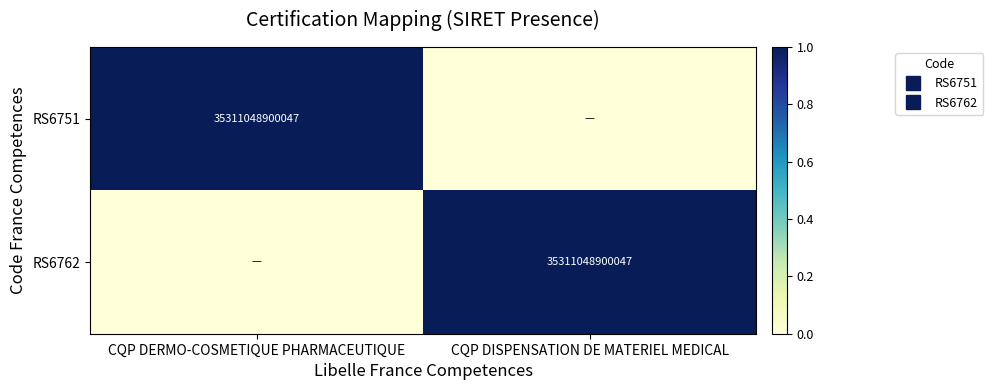

How many positive values does the RS6762 series have?

1